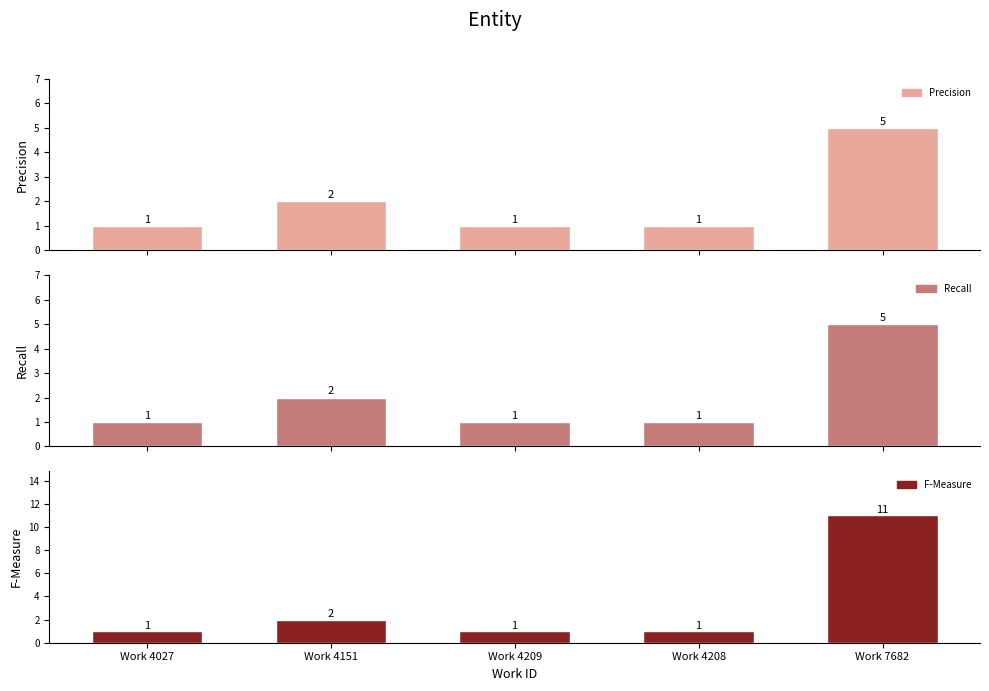

What is the total value across all series at Work 4027?

3